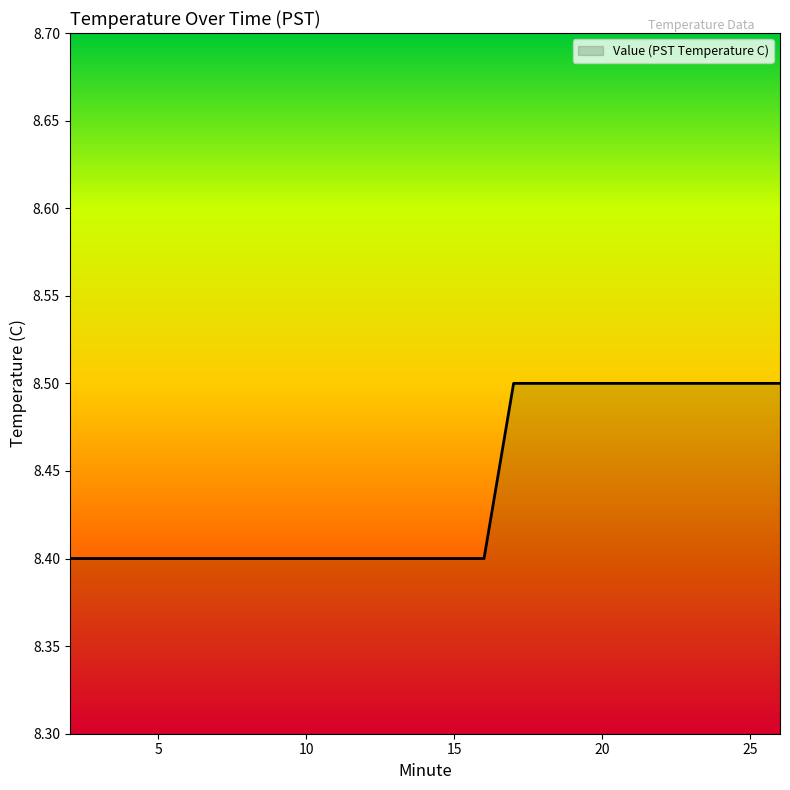

What is the smallest value displayed?

8.4